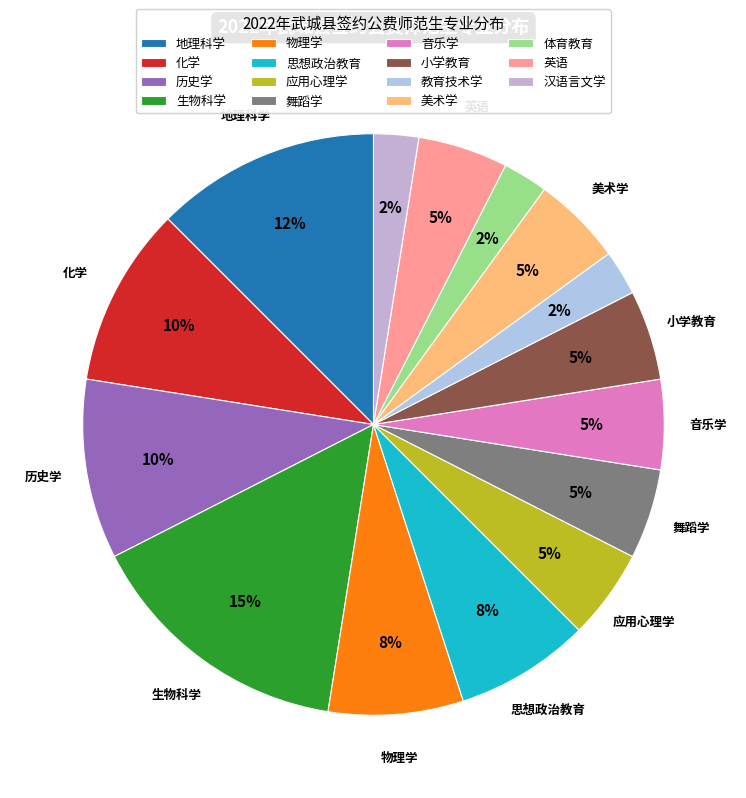

Does 历史学 represent more than half of the total?

No